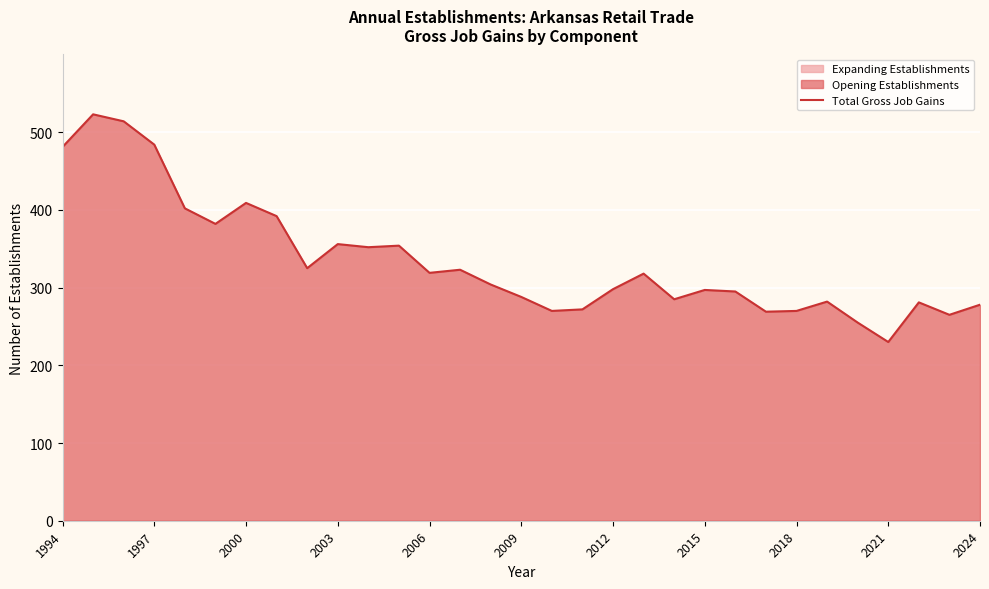

True or false: Total Gross Job Gains has a value of 148 at 1994.

False